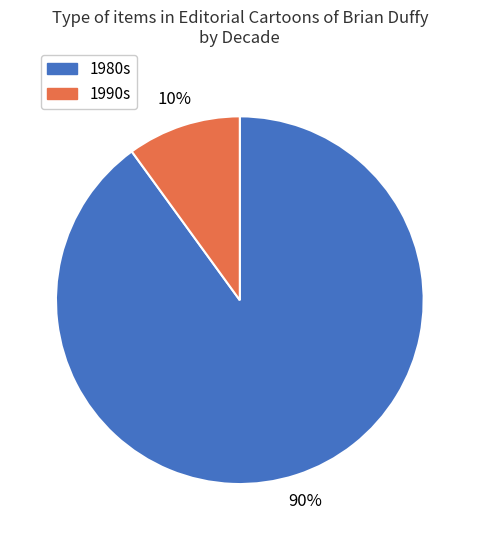

Does any single category account for the majority?

Yes